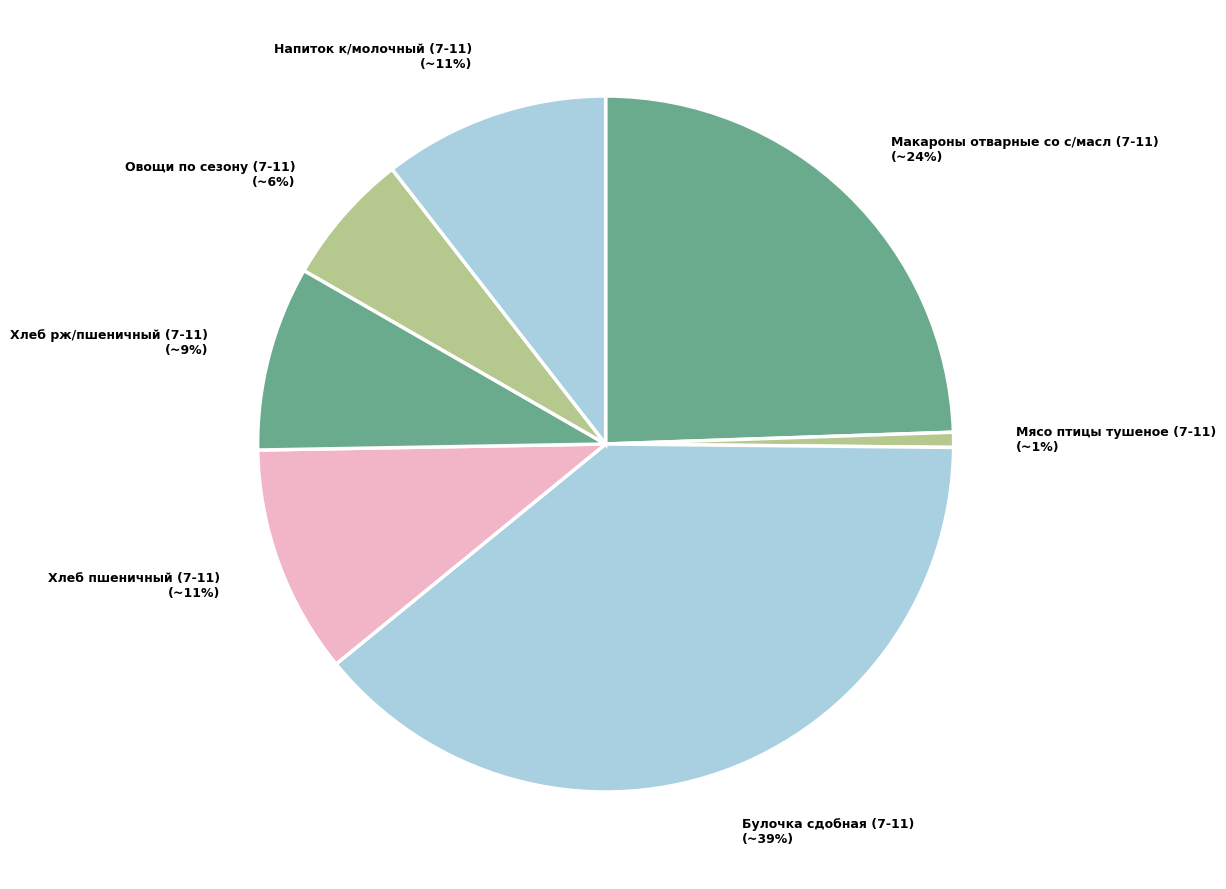

What percentage is the Хлеб рж/пшеничный (7-11) slice, to the nearest percent?

9%